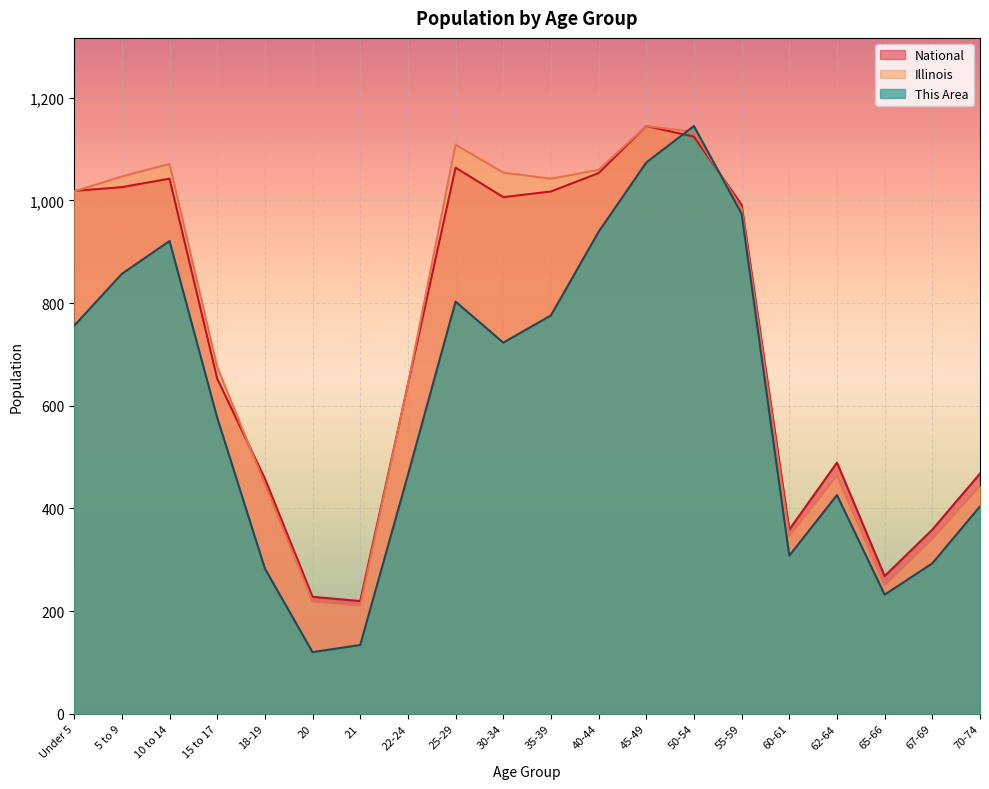

How many values in the Illinois series exceed 983?

10